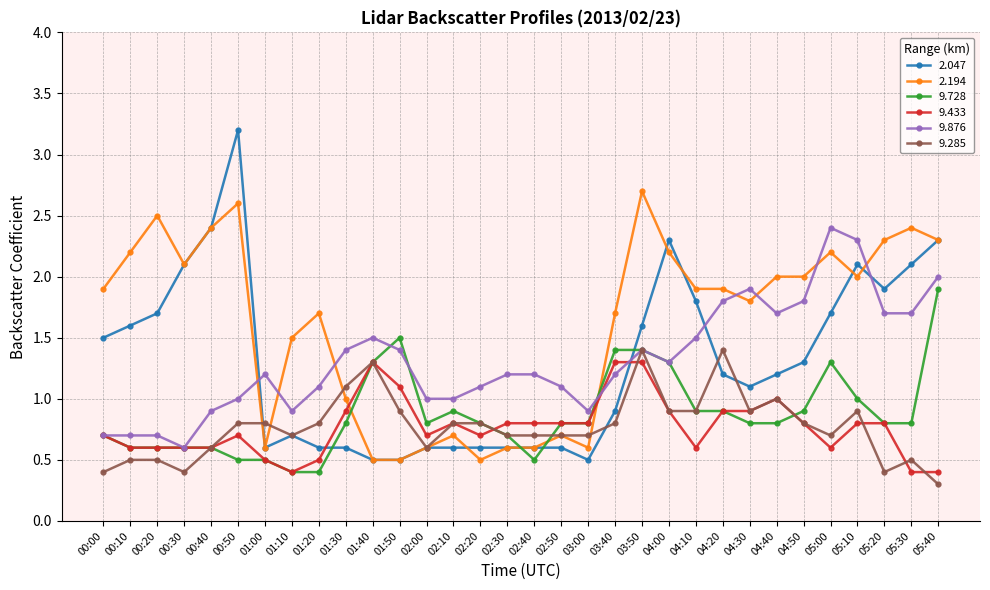

What is the label of the 15th point from the right?

02:50